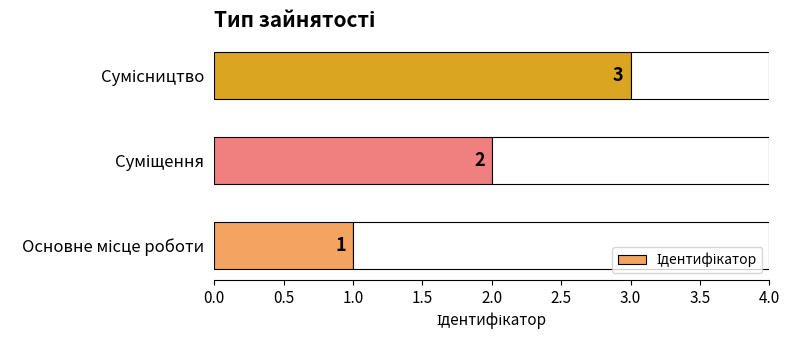

Reading left to right, extract all data points from this chart.

1	2	3